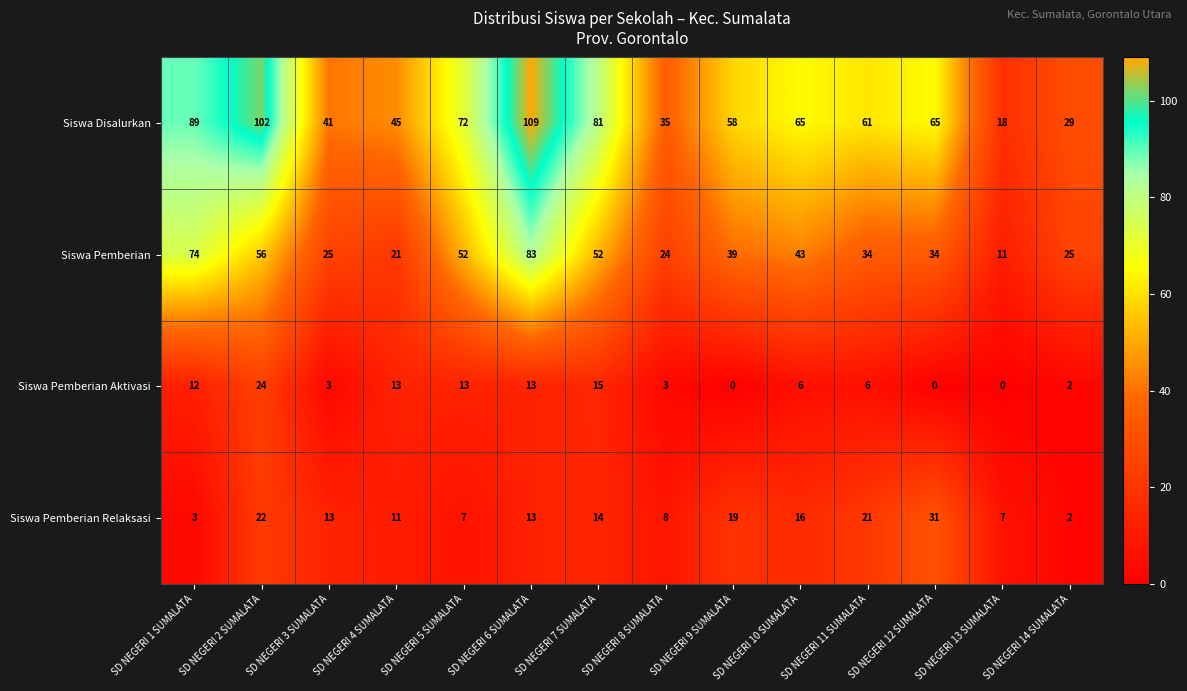

Which series has the largest range (max minus min)?

Siswa Disalurkan